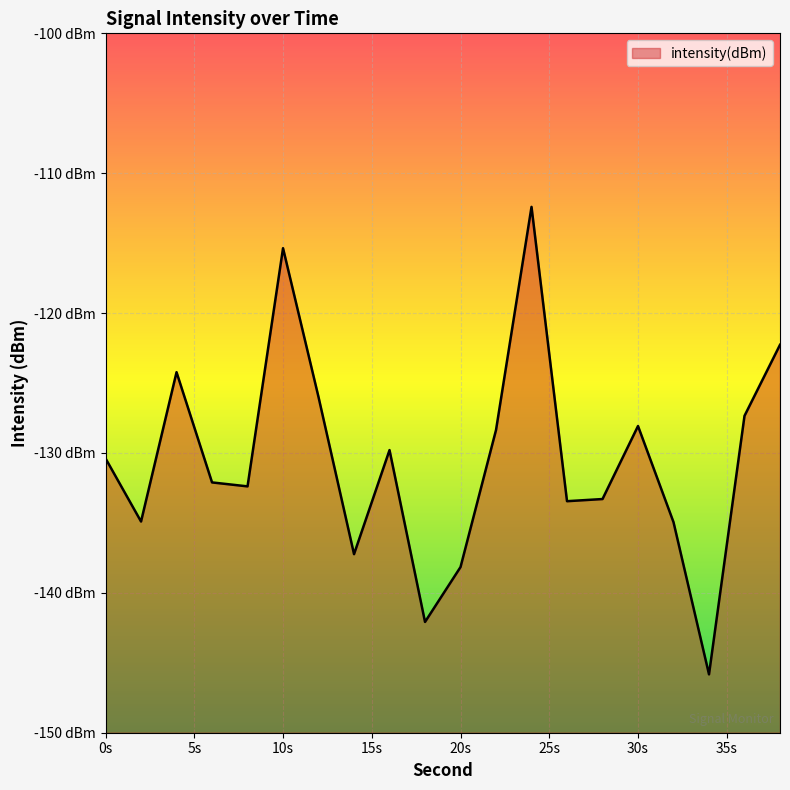

What is the smallest value displayed?

-145.8